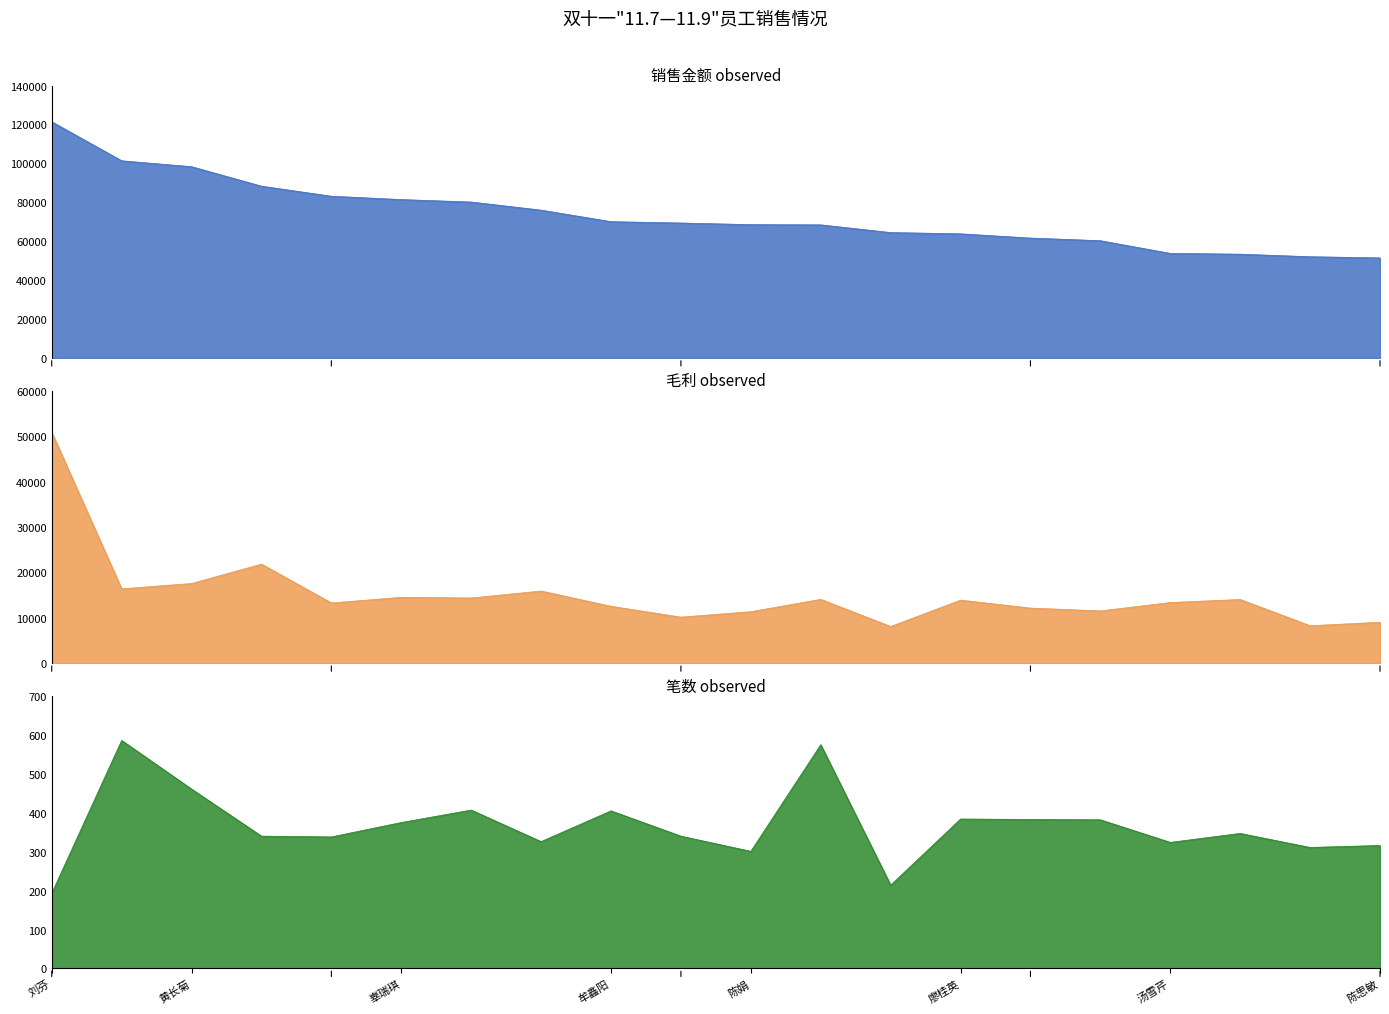

At which category does the chart reach its minimum across all series?

刘芬